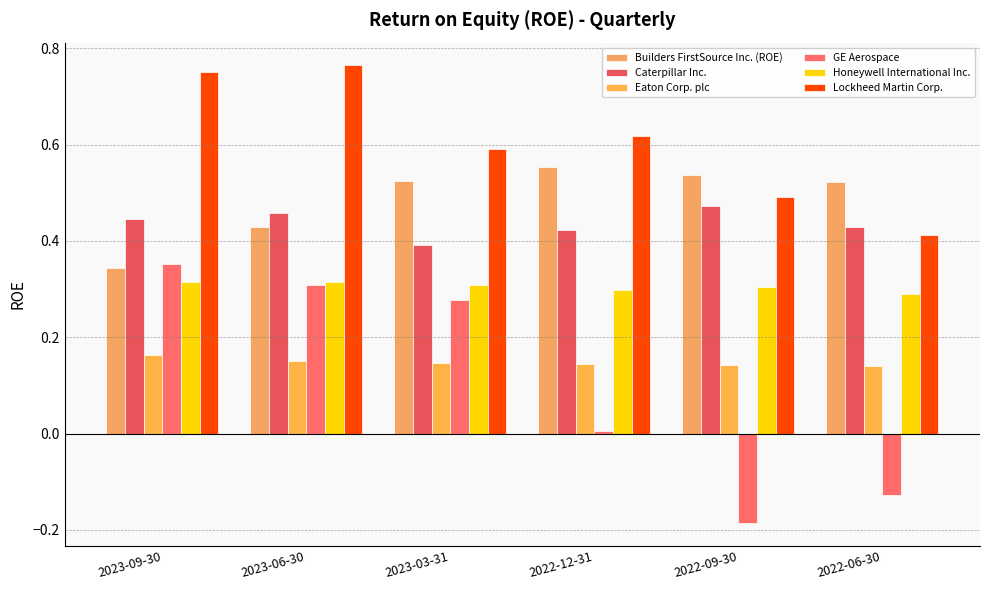

Which series has the largest total across all categories?

Lockheed Martin Corp.